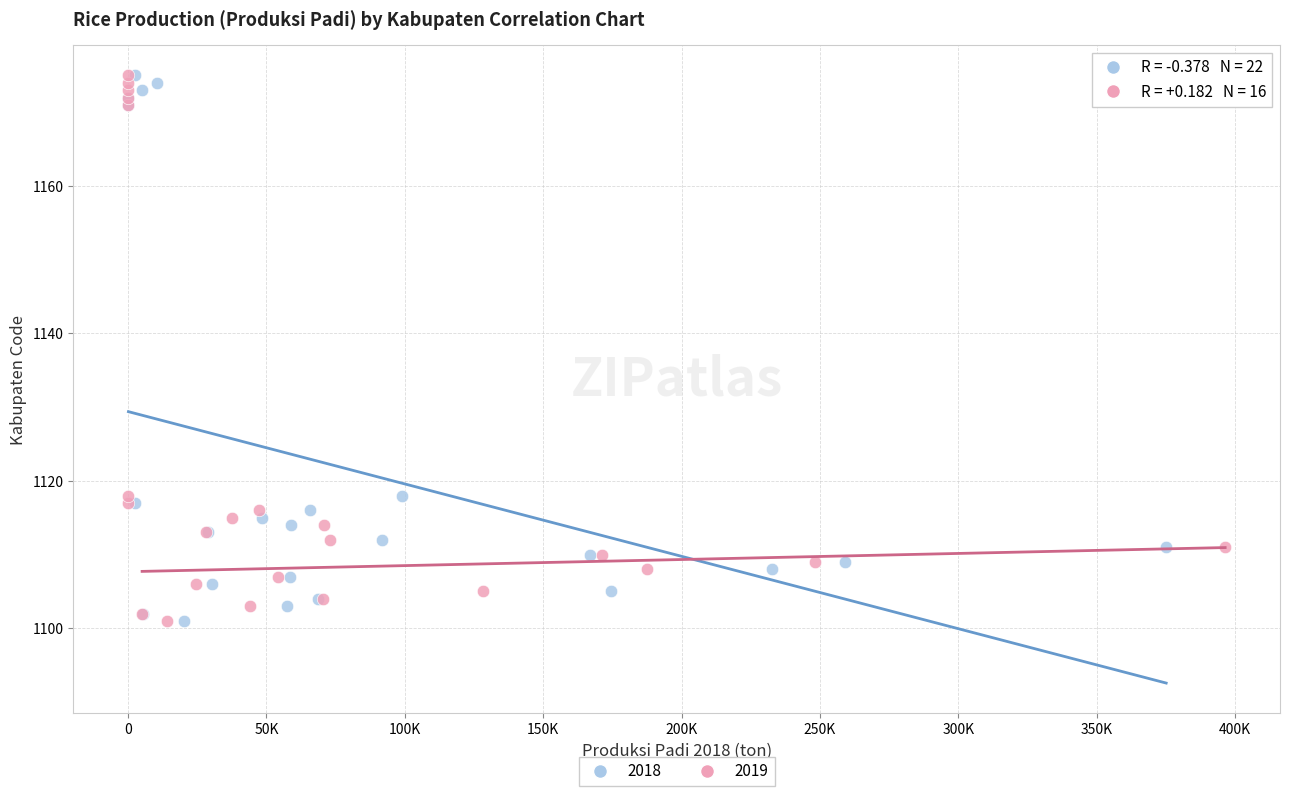

What are all the series names shown in the legend?

2018, 2019